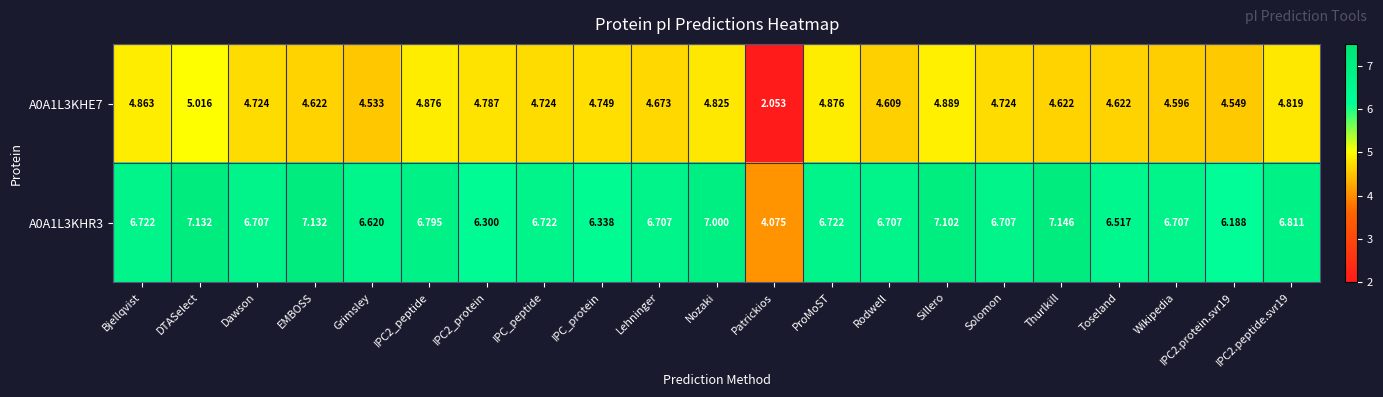

Is the value of A0A1L3KHR3 at Solomon greater than the value of A0A1L3KHE7 at ProMoST?

Yes